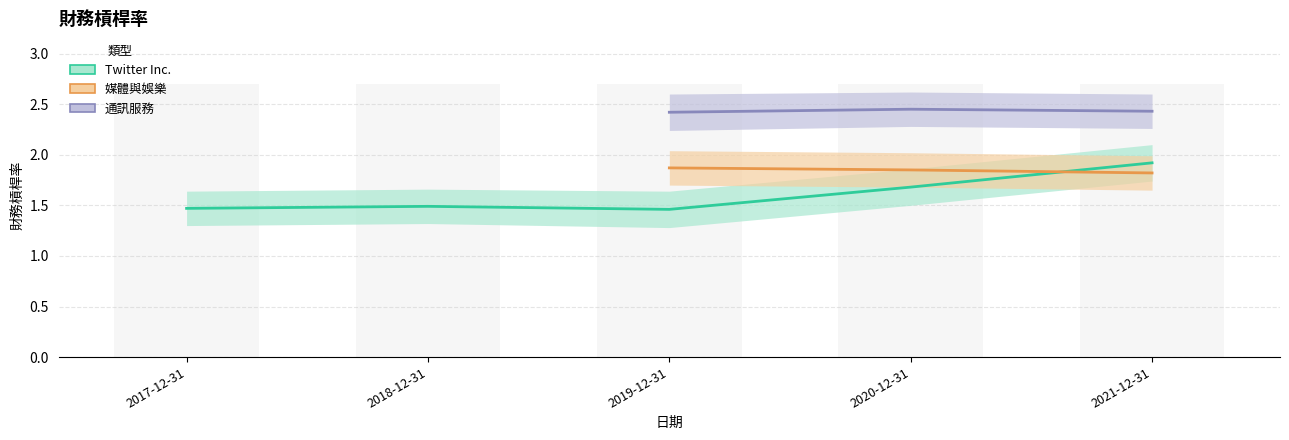

What position from the left is 2019-12-31?

3